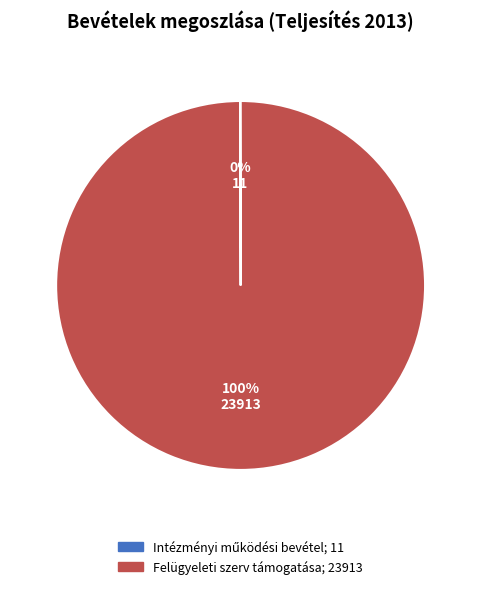

Is there a majority slice in this chart?

Yes